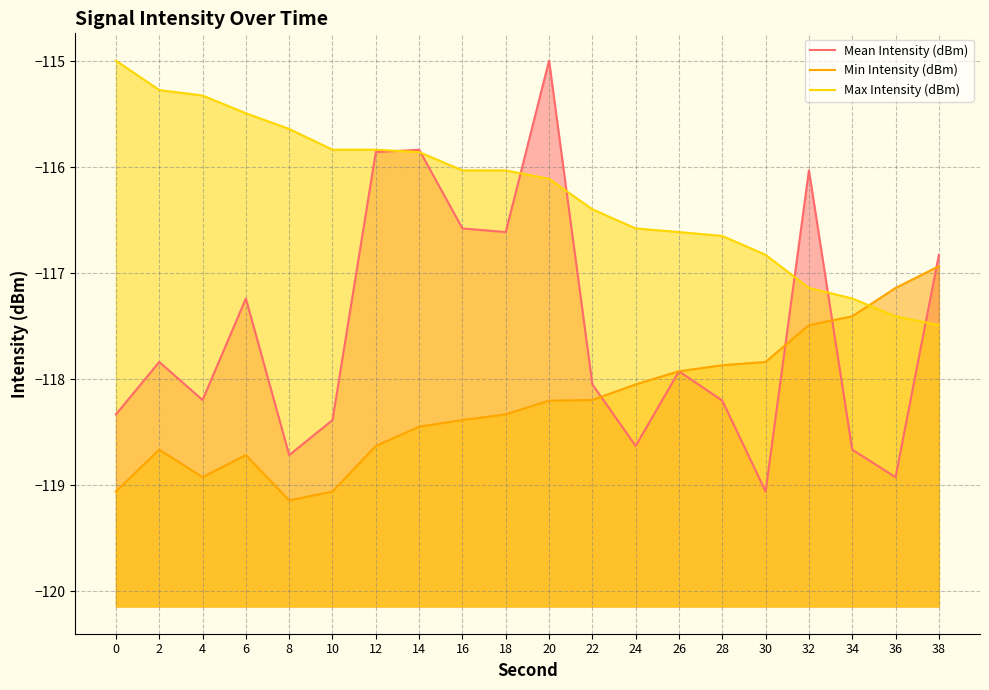

Is it true that Max Intensity (dBm) equals -115.8 at 12?

True